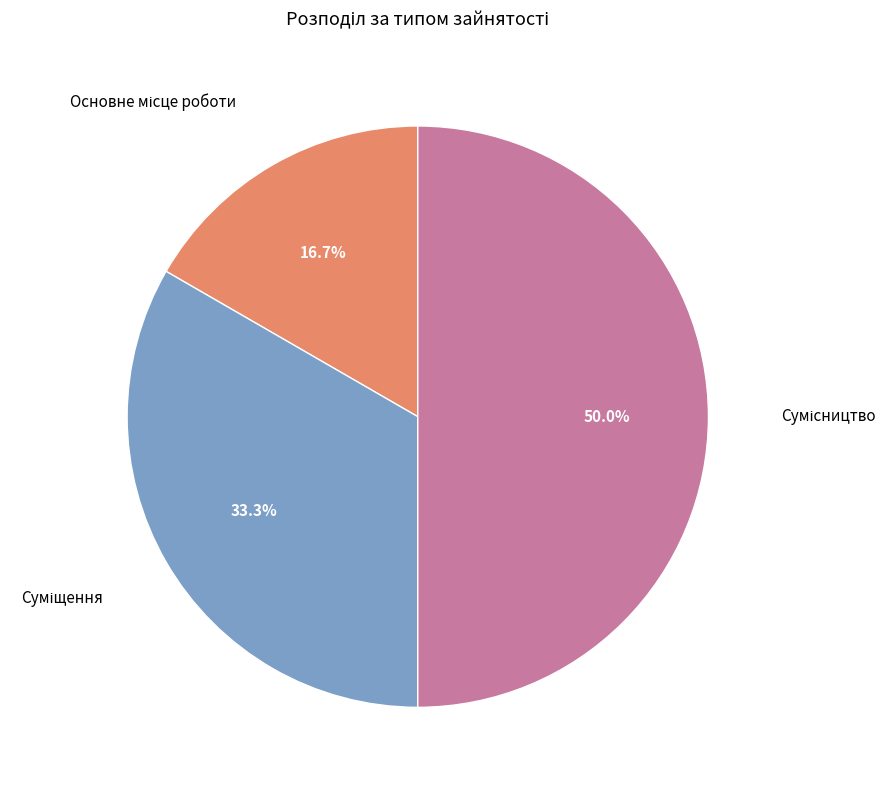

What is the change in value from Суміщення to Сумісництво?

+1